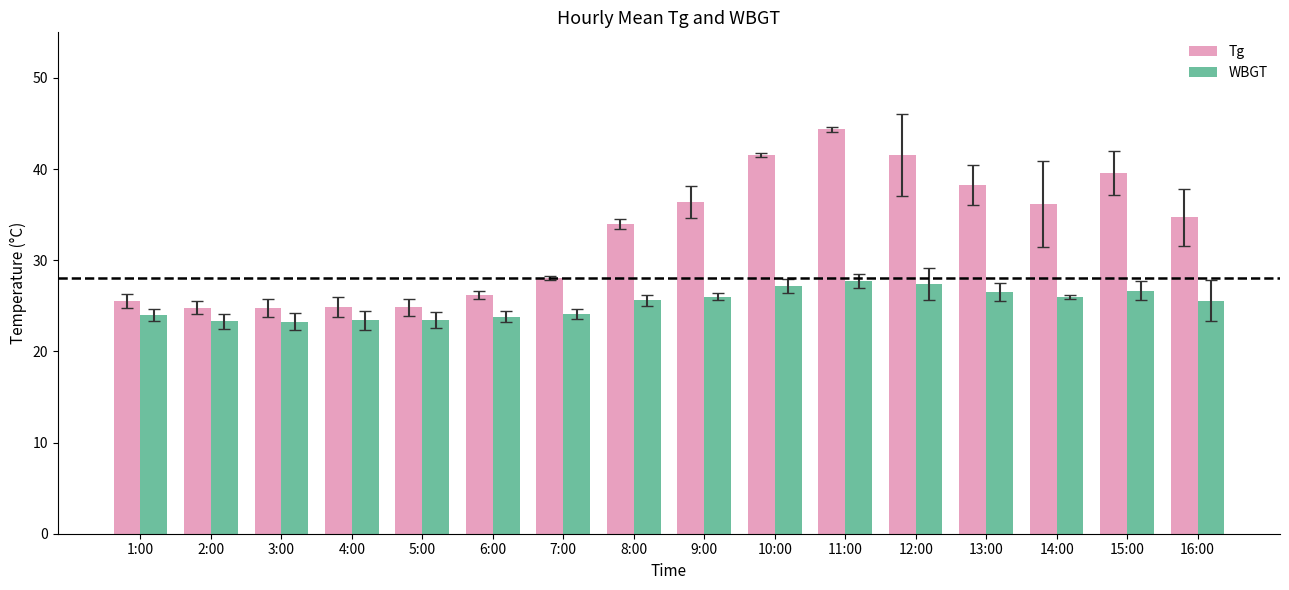

At which category does the chart reach its peak across all series?

11:00